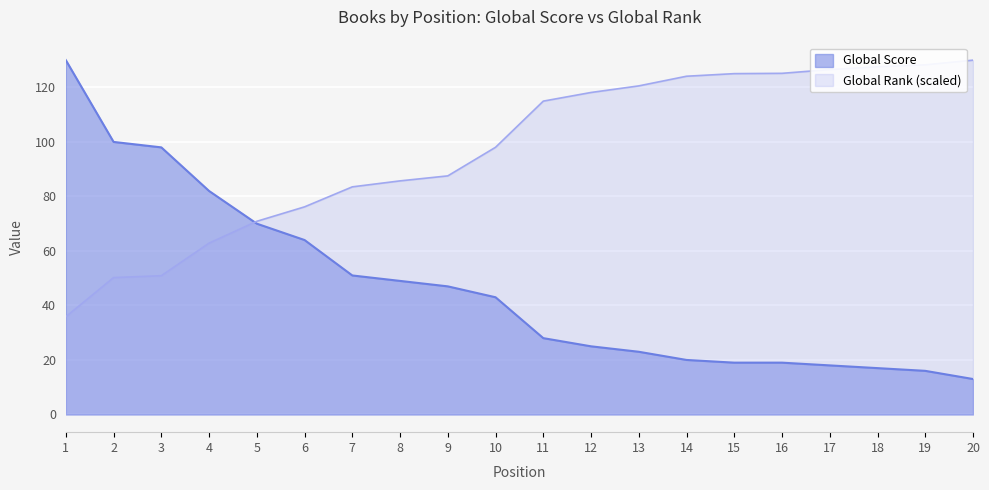

Which label corresponds to the smallest value in the chart?

20